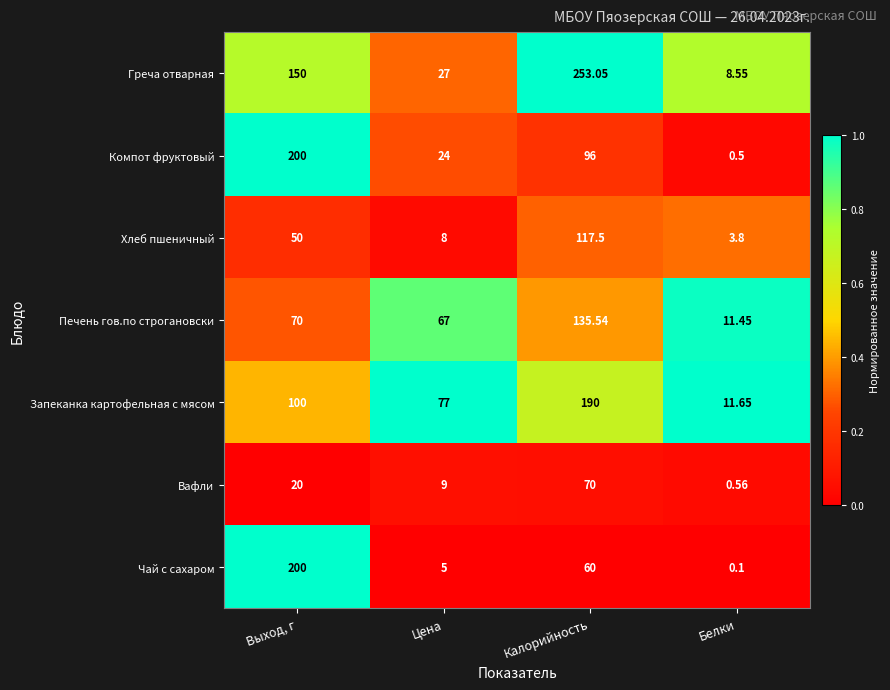

What is the maximum value shown in the chart?

253.1